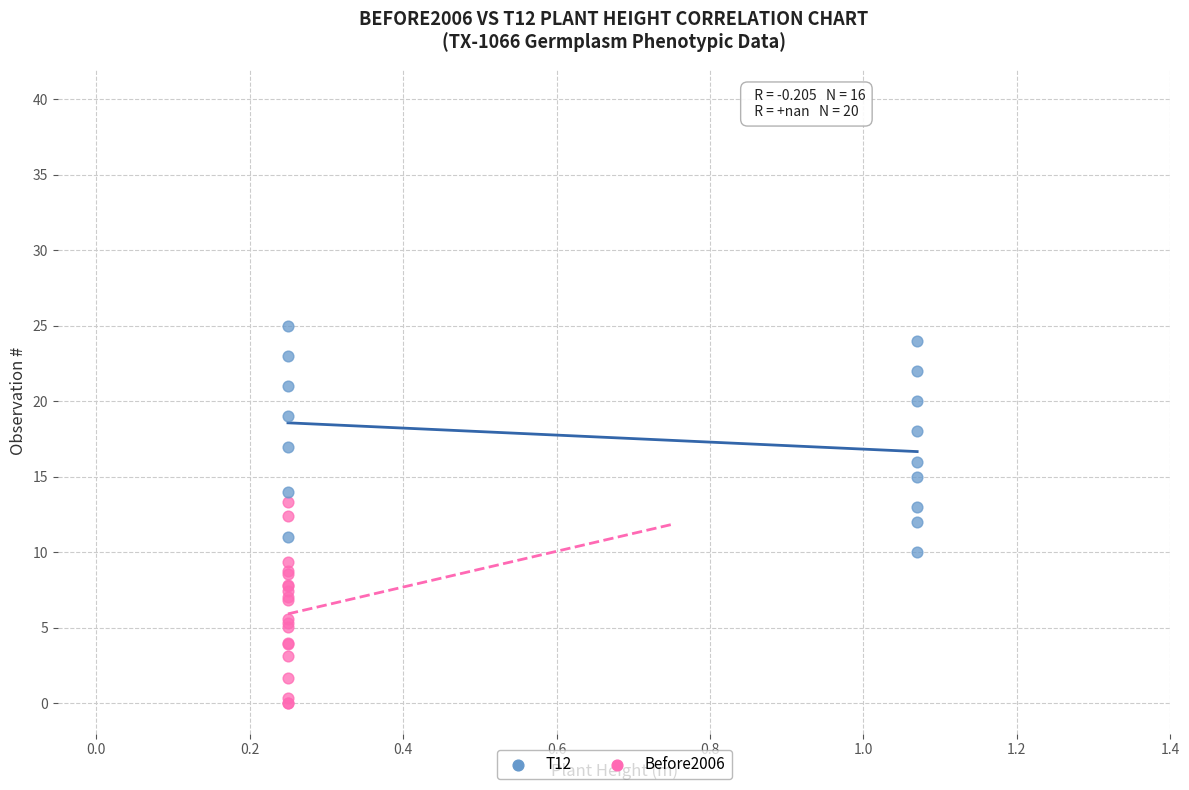

Which series contains the lowest Y value?

Before2006